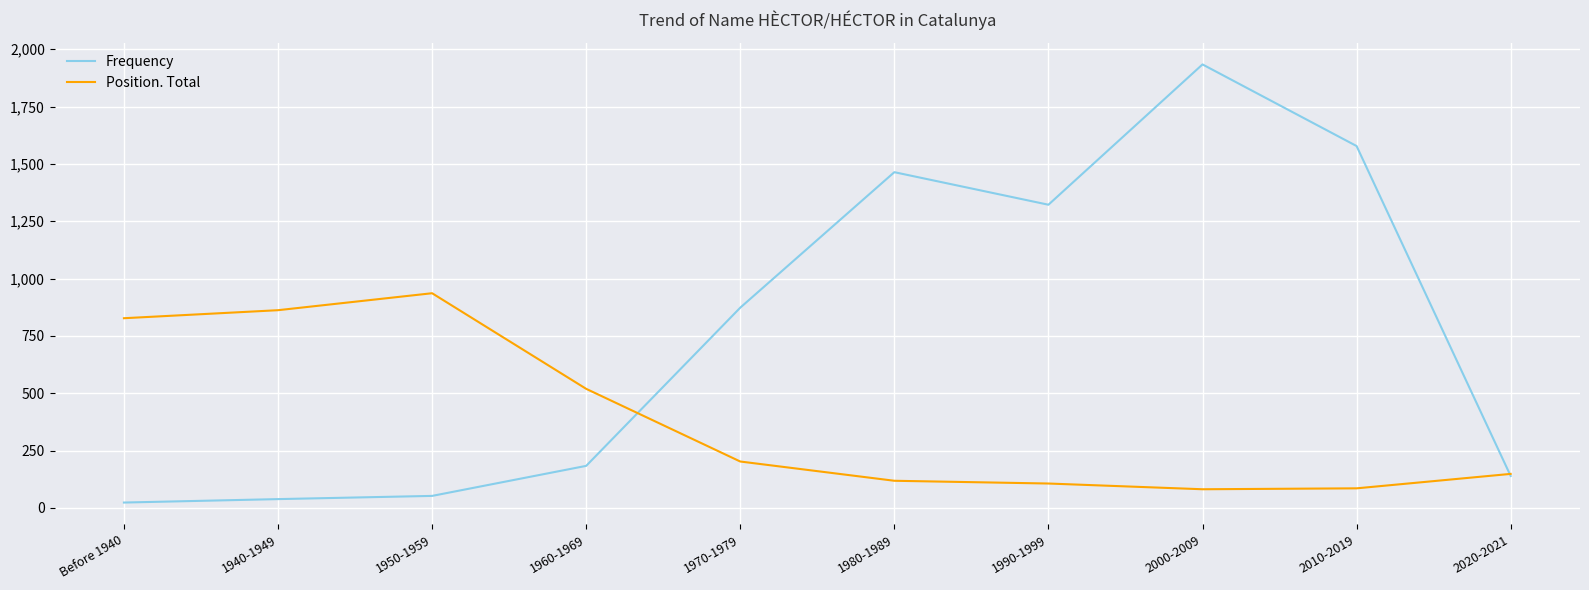

Is the value of Frequency at 1940-1949 greater than the value of Position. Total at 1980-1989?

No